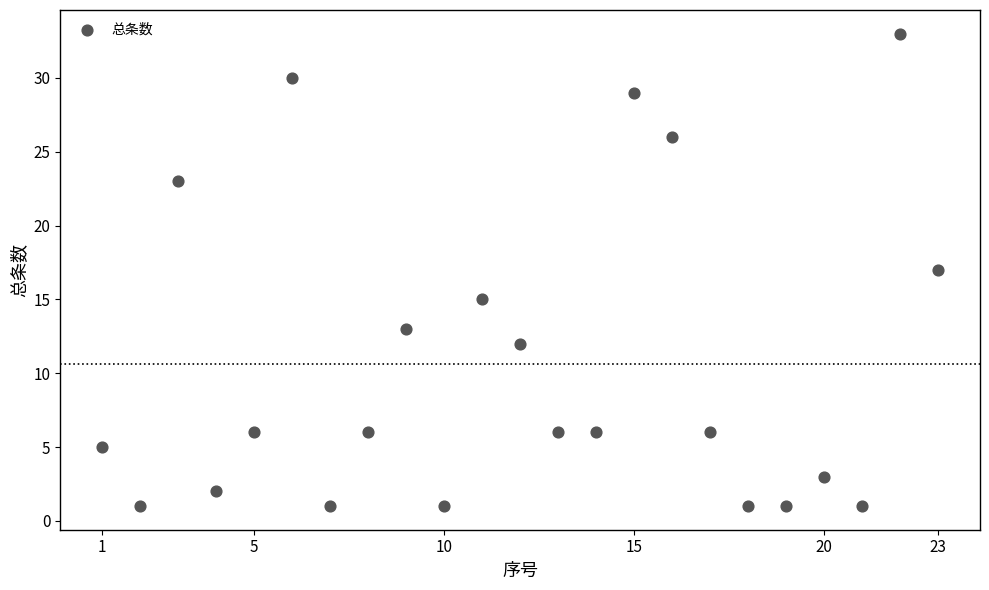

What is the range of Y values (max minus min)?

32